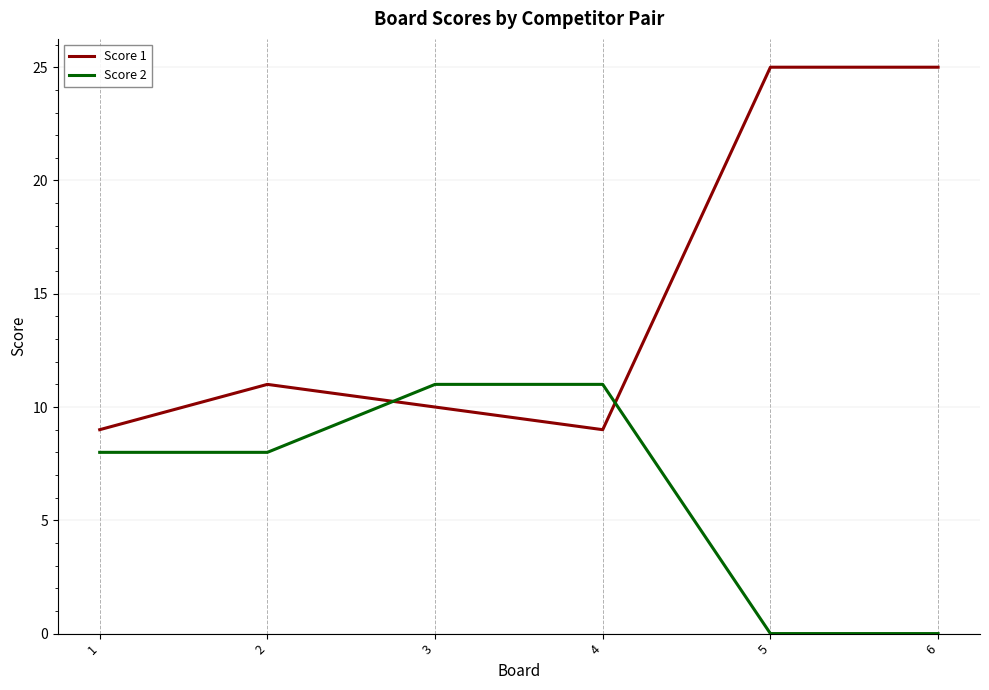

At 6, list the series in order from largest to smallest.

Score 1, Score 2